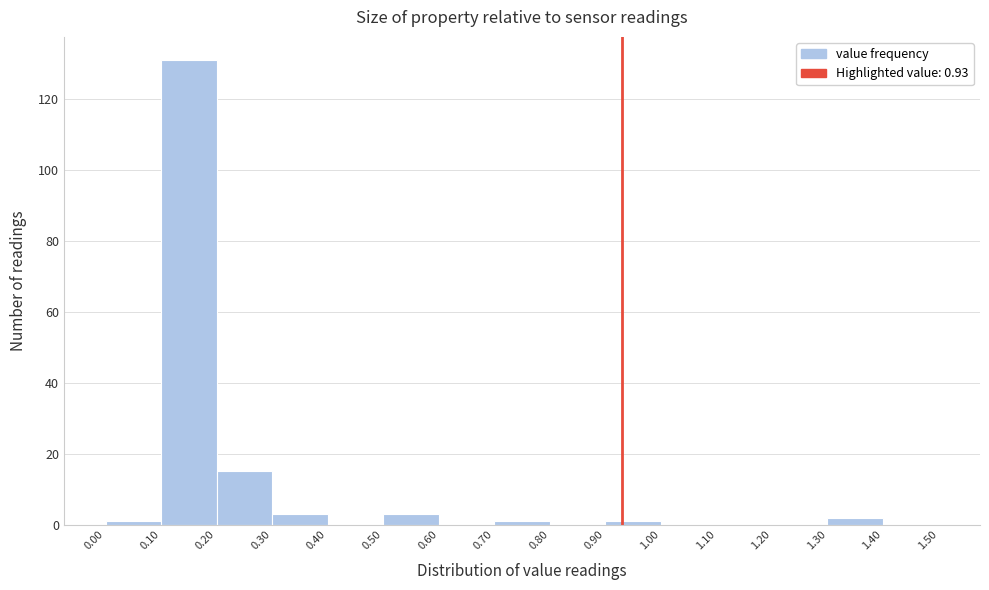

Reading left to right, list every bar in this chart as the range it spans on the x-axis followed by its height. The values are not printed on the chart, so give them approximately, as read against the axis.

0.00 to 0.10: under 2
0.10 to 0.20: 132
0.20 to 0.30: 16
0.30 to 0.40: 4
0.40 to 0.50: 0
0.50 to 0.60: 4
0.60 to 0.70: 0
0.70 to 0.80: under 2
0.80 to 0.90: 0
0.90 to 1.00: under 2
1.00 to 1.10: 0
1.10 to 1.20: 0
1.20 to 1.30: 0
1.30 to 1.40: 2
1.40 to 1.50: 0